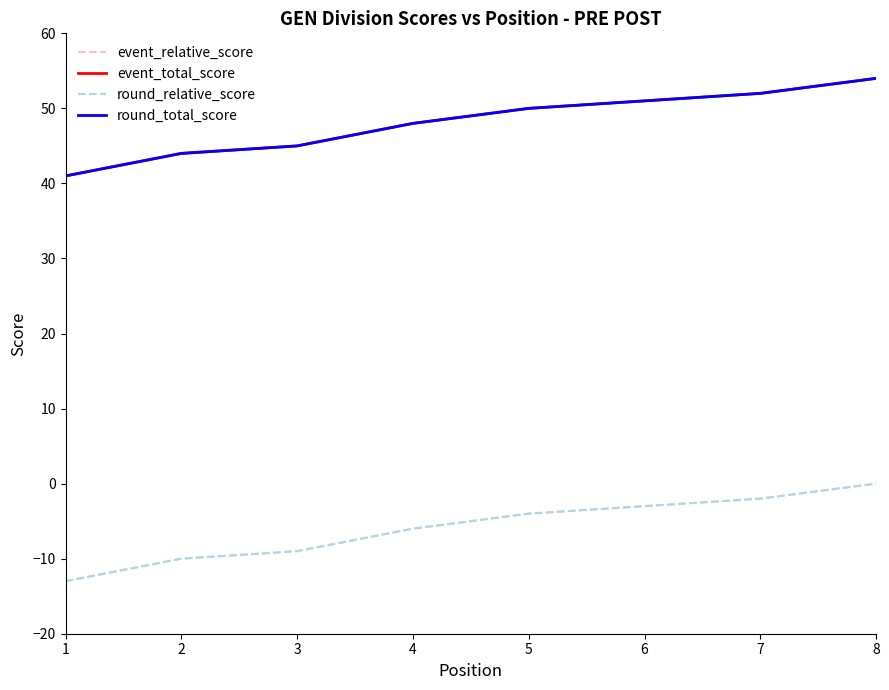

True or false: round_total_score has more than 1 points higher than both neighbors.

False